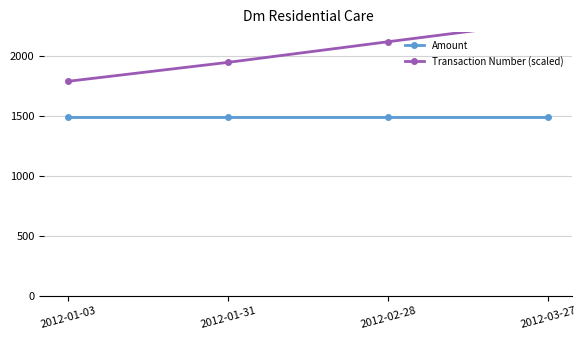

Between 2012-01-31 and 2012-03-27, which is larger?

2012-01-31